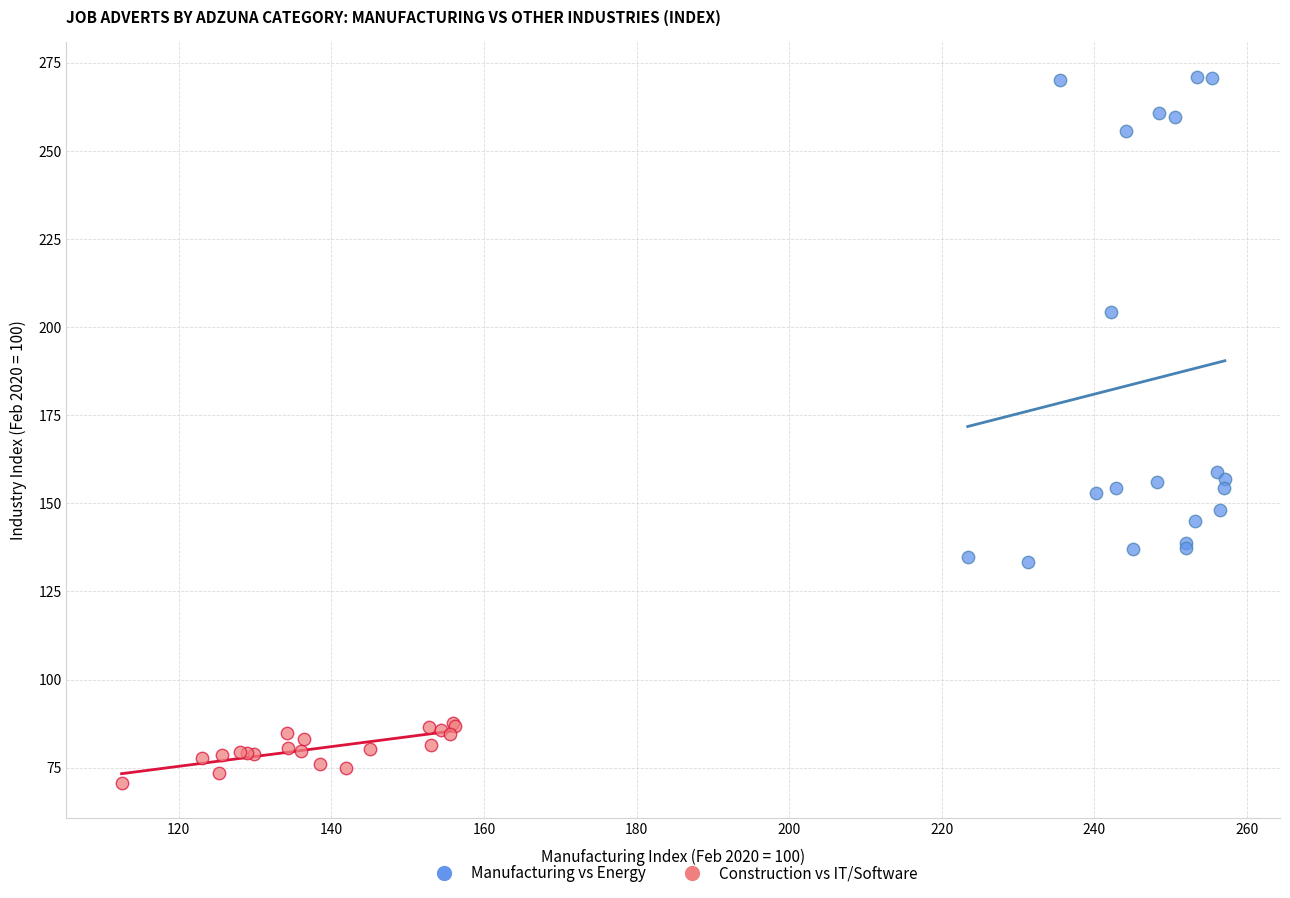

Which series has the largest Y range (max minus min)?

Manufacturing vs Energy